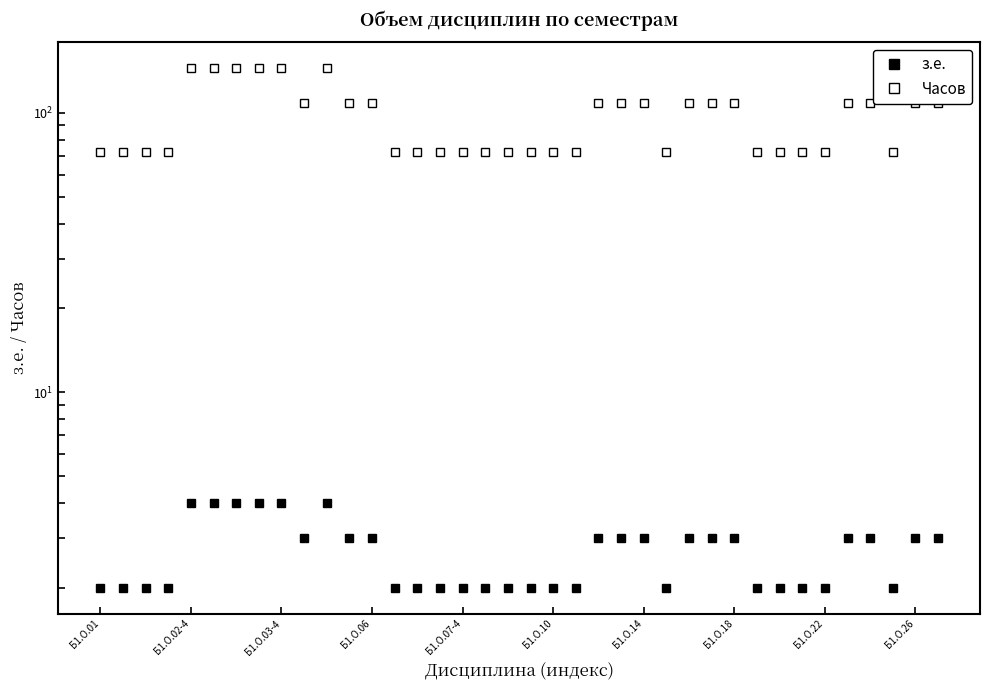

At 27, list the series in order from largest to smallest.

Часов, з.е.